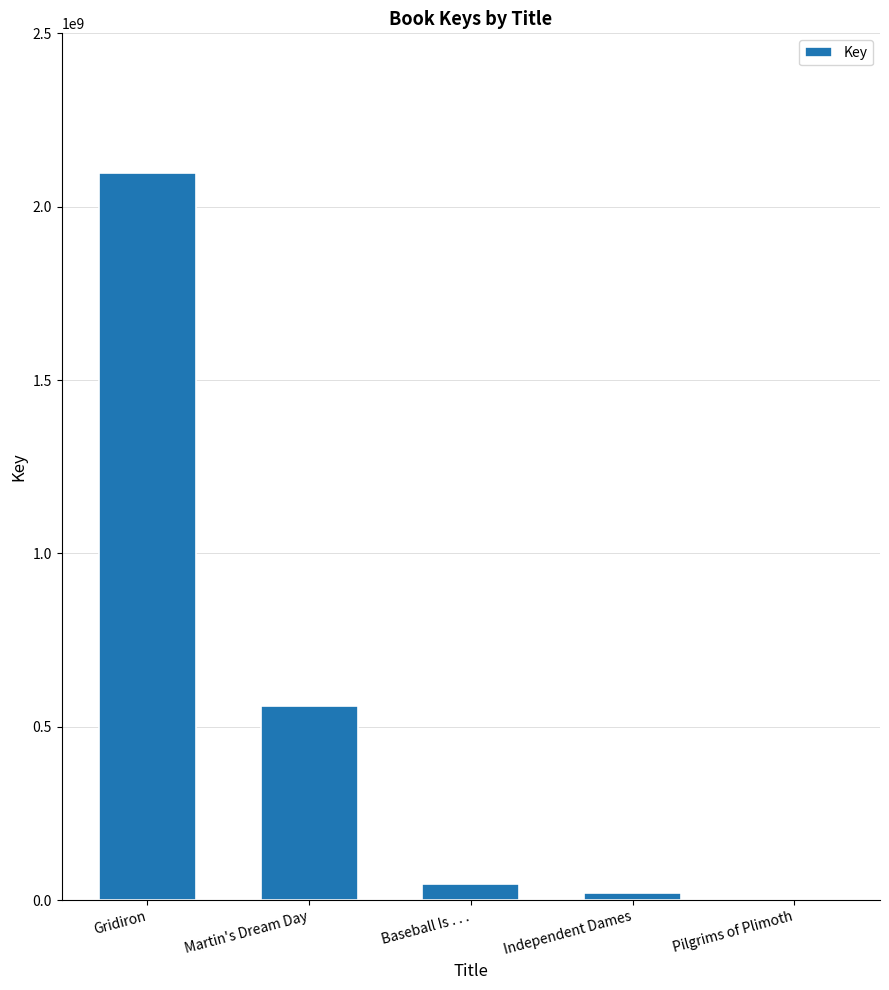

Which category has the highest value across all series?

Gridiron